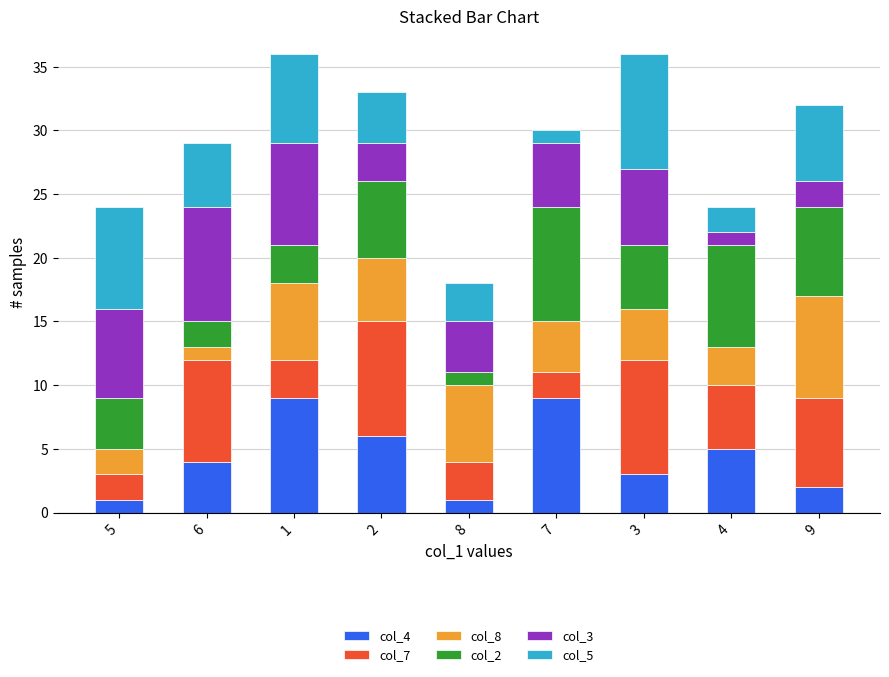

Are the bars horizontal?

No